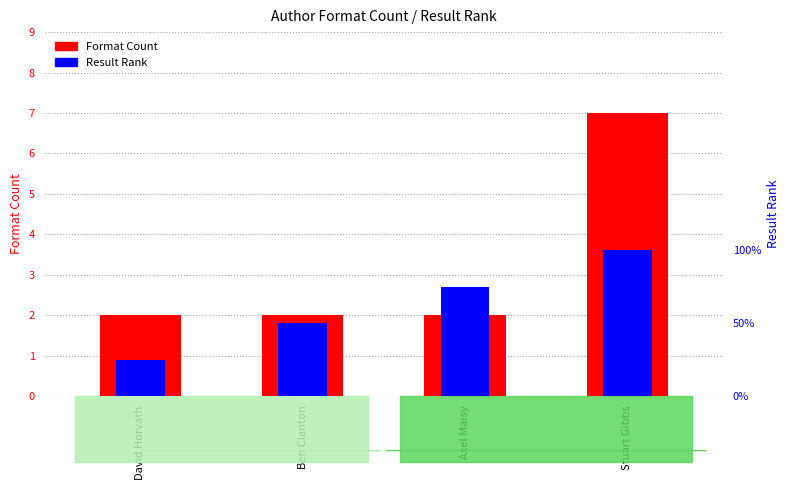

Rank the series by their maximum value, from highest to lowest.

Format Count, Result Rank